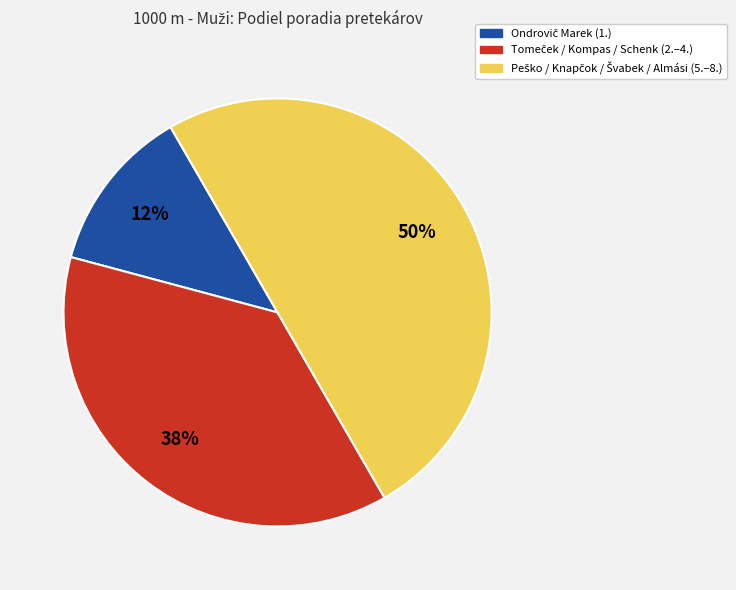

To the nearest percent, what is the average slice percentage?

33%